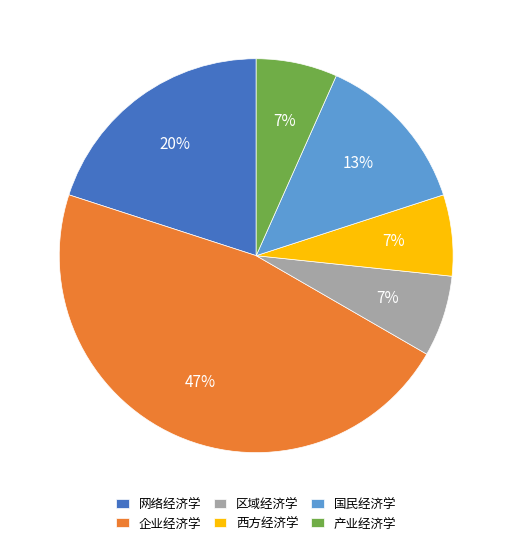

Count the number of slices in the pie.

6